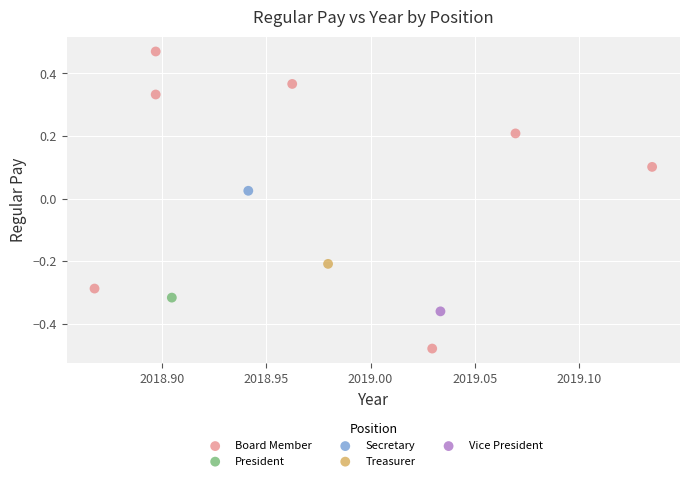

What are all the series names shown in the legend?

Board Member, President, Secretary, Treasurer, Vice President